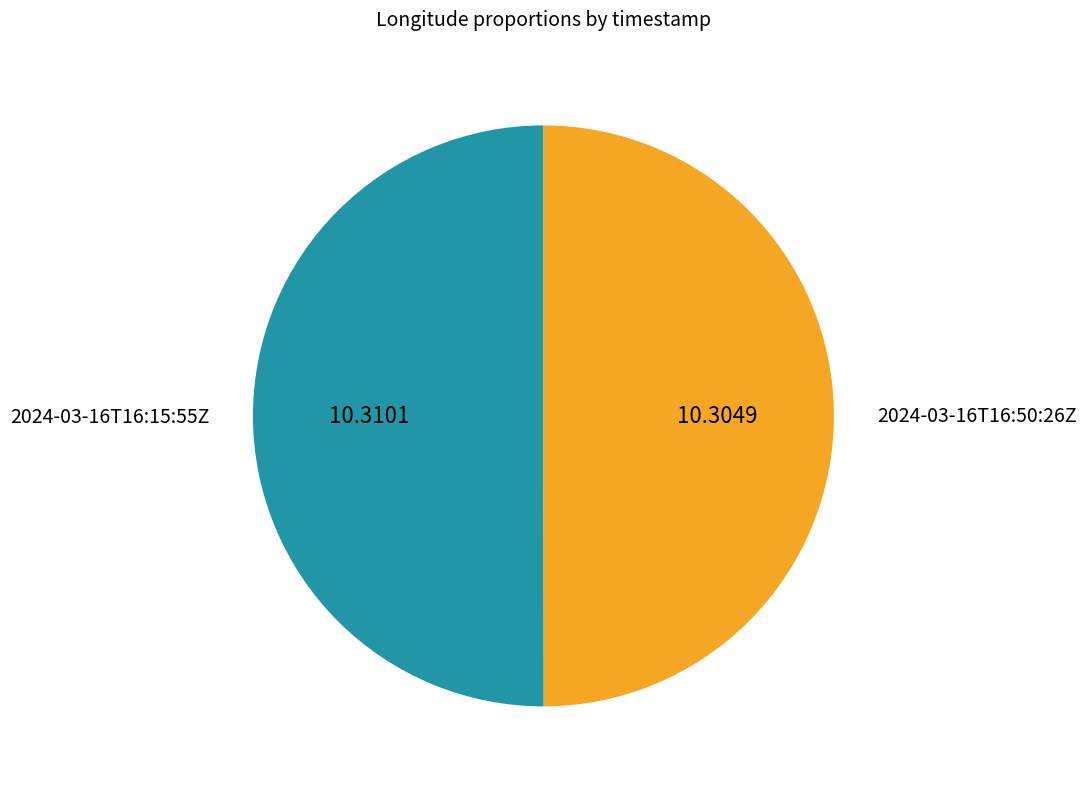

Combined, do 2024-03-16T16:50:26Z and 2024-03-16T16:15:55Z account for over 50%?

Yes